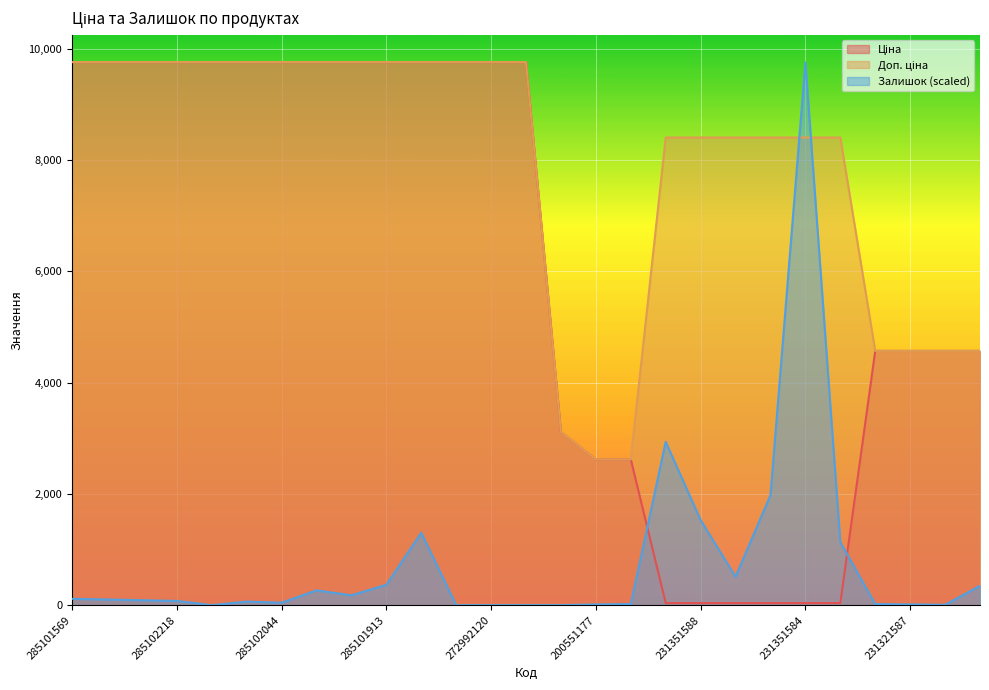

In Залишок, how many points are lower than both neighbors (excluding endpoints)?

5